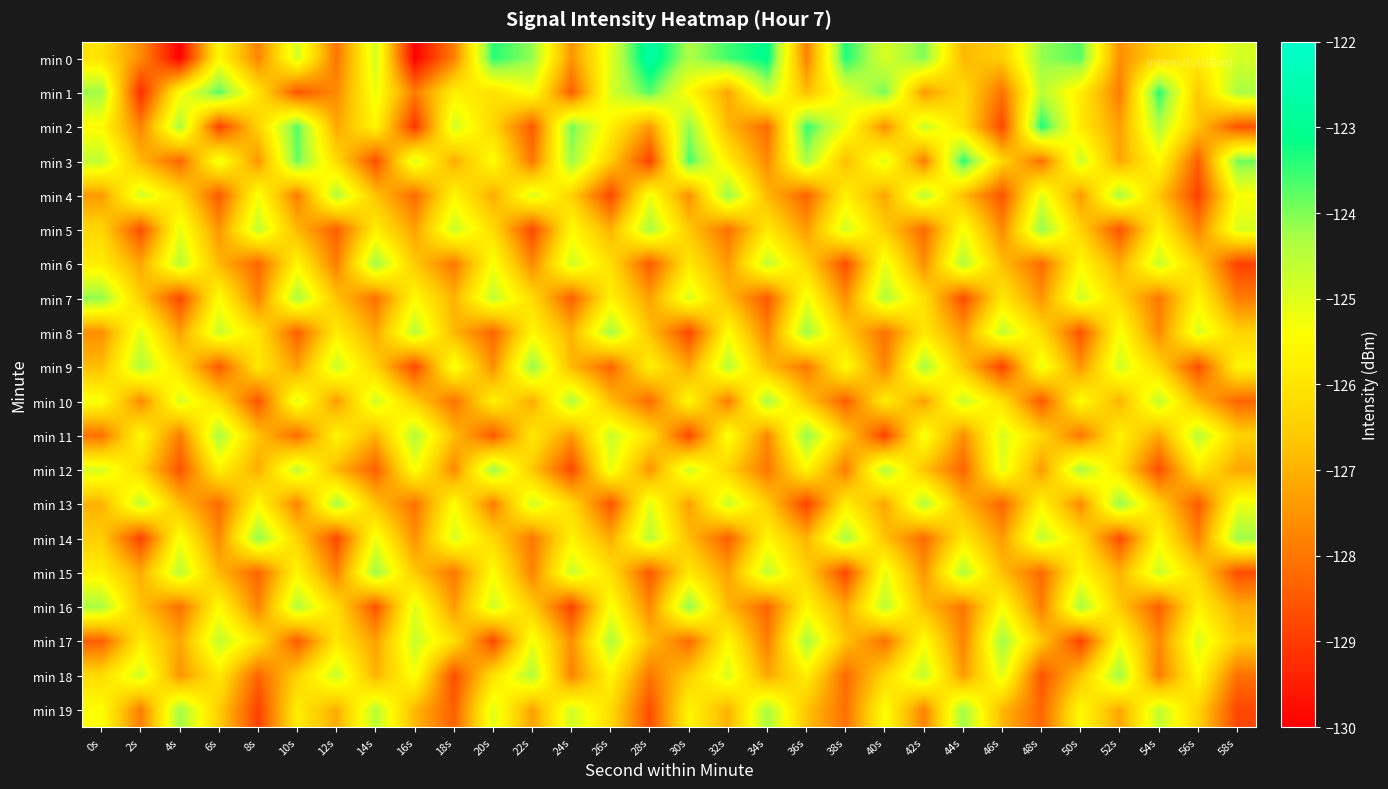

What is the spread (max minus min) of values at 8s?

4.8